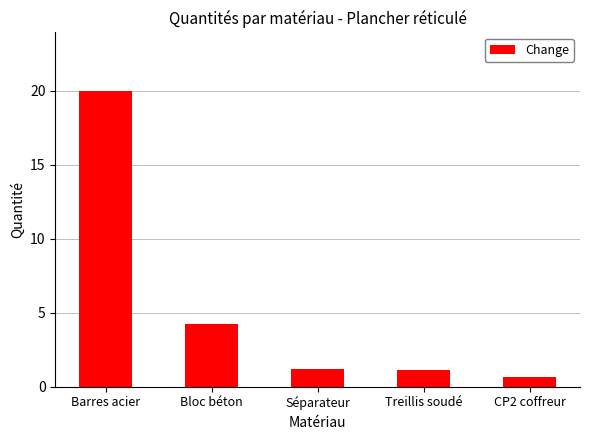

What is the average value?

5.4